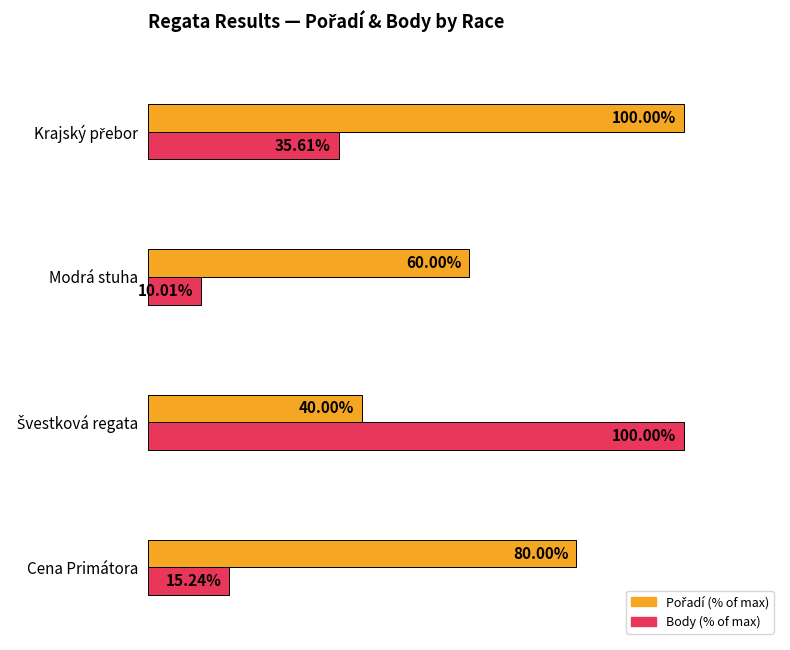

Which label corresponds to the smallest value in the chart?

Modrá stuha